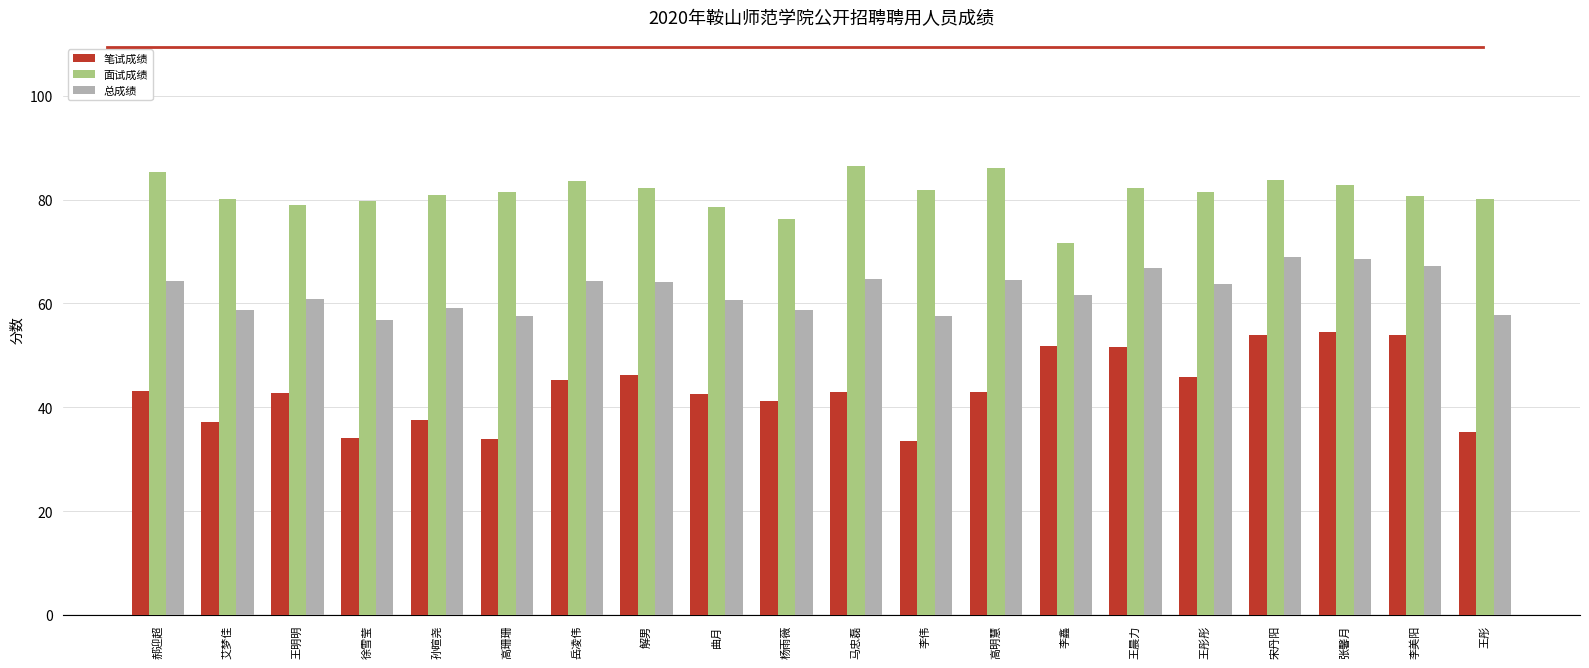

What is the minimum value shown in the chart?

33.5